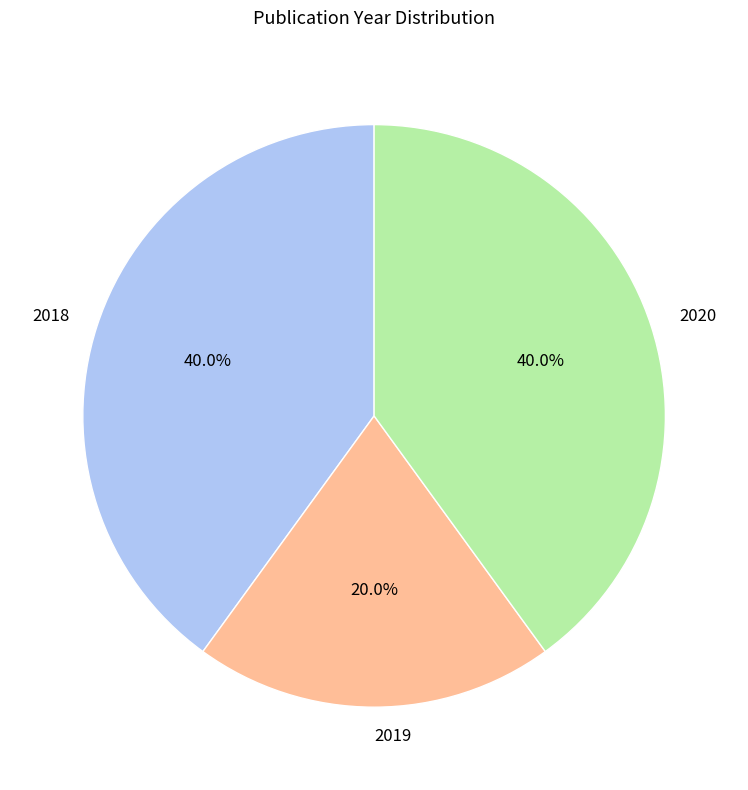

What portion of the pie excludes 2018?

60.0%